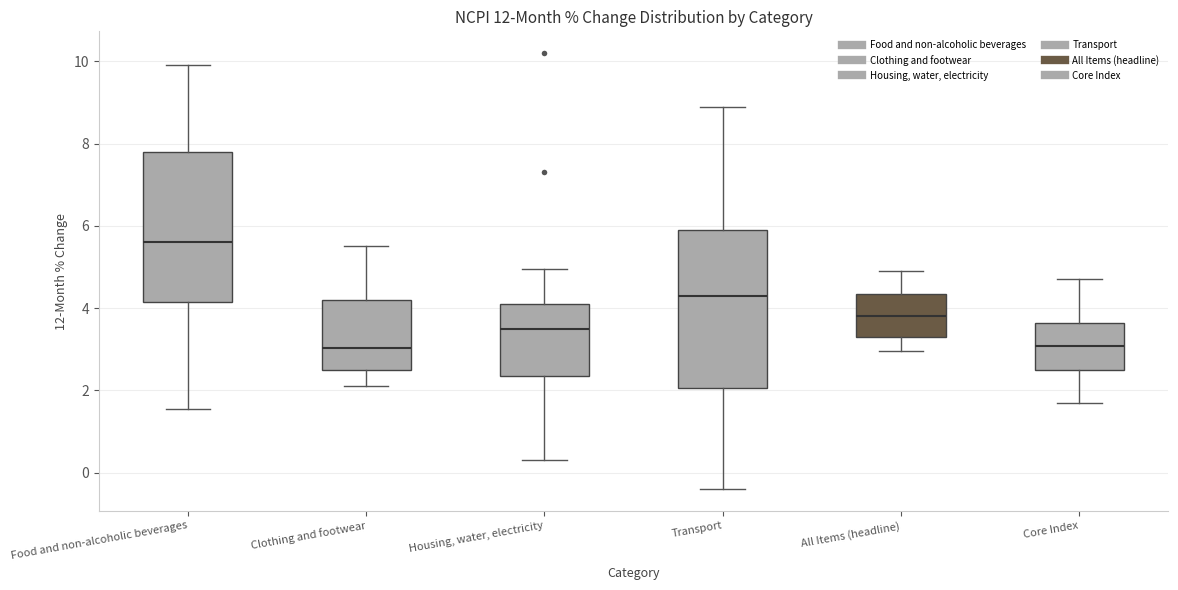

Where does the upper whisker of the box for Core Index end on the y-axis? The values are not printed on the chart, so give them approximately, as read against the axis.

4.8